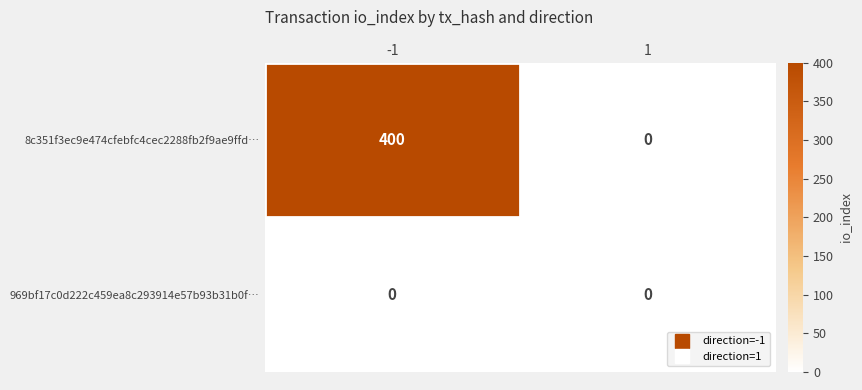

How many distinct data groups are displayed?

2